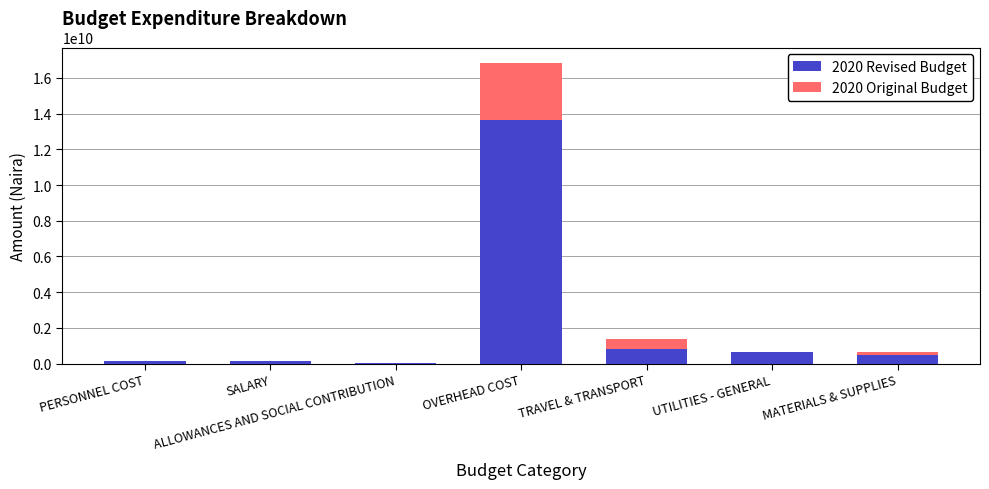

At which category is the sum across all series the highest?

OVERHEAD COST